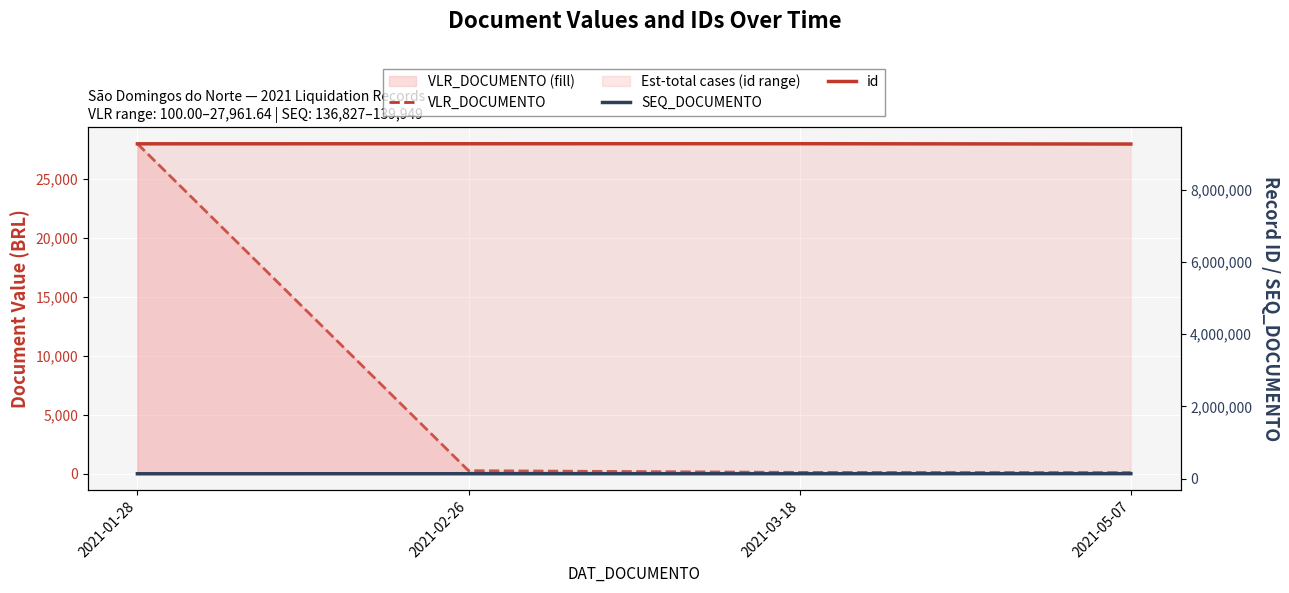

How many values in the VLR_DOCUMENTO series exceed 261?

2